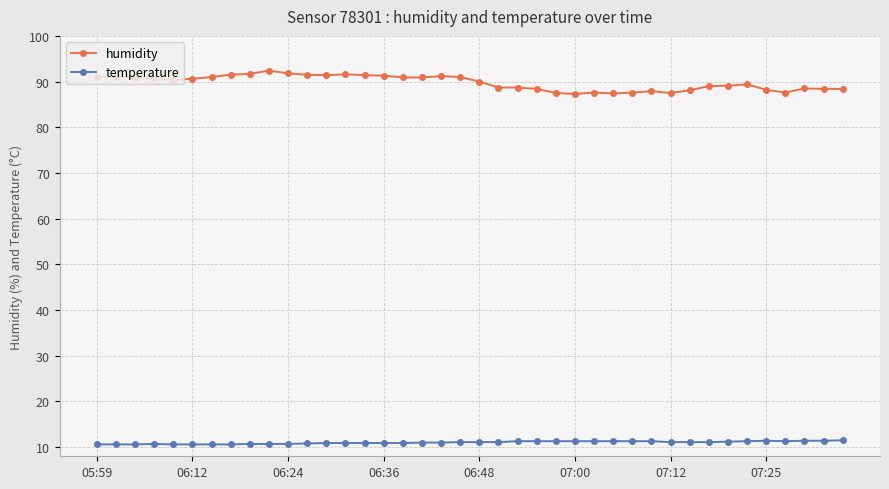

Which series has the widest spread of values?

humidity